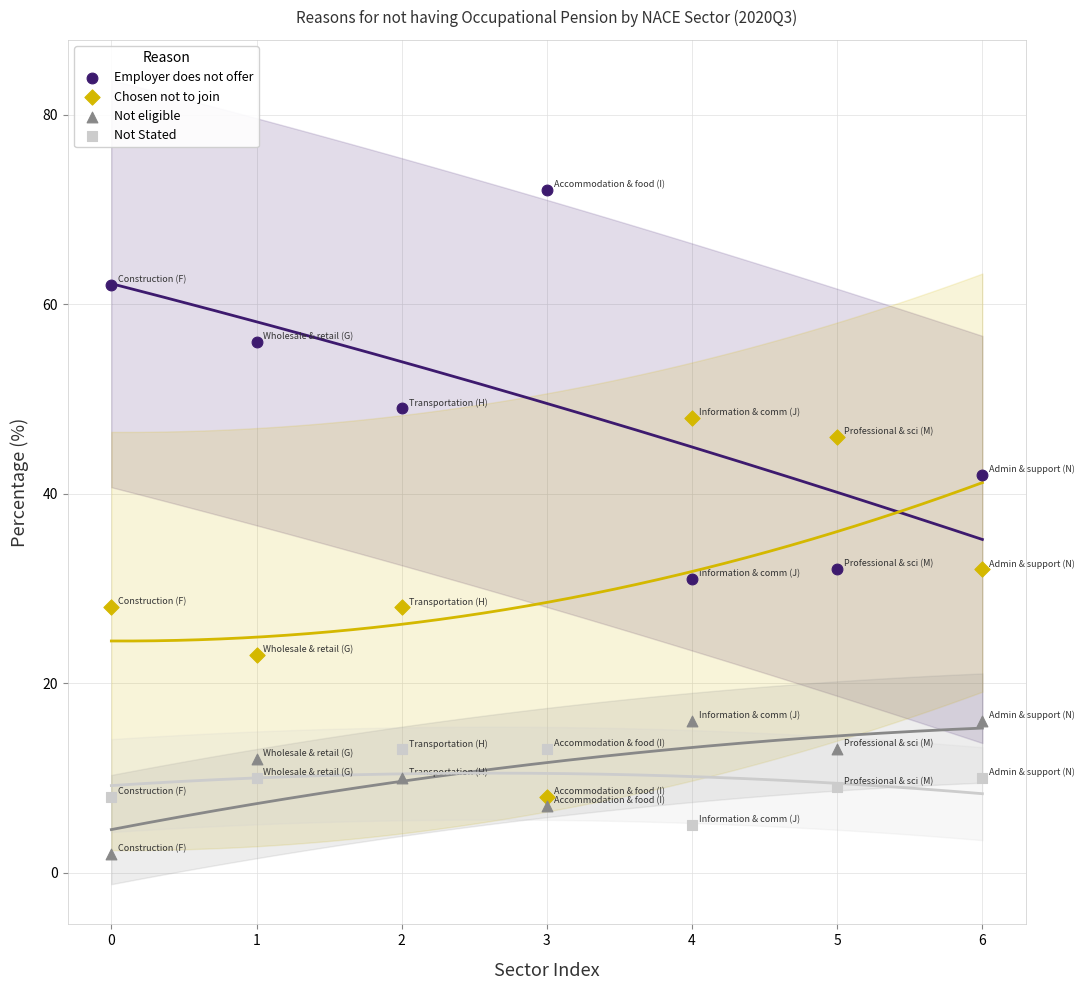

Which series contains the highest Y value?

Employer does not offer